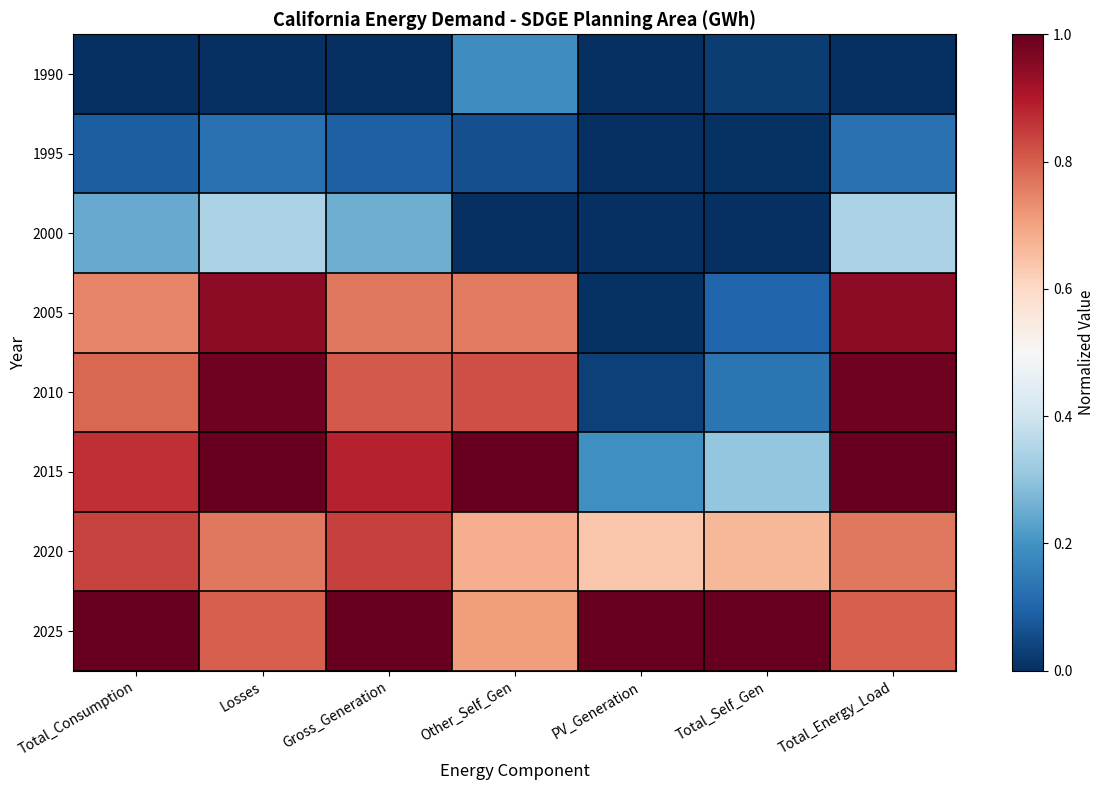

At how many categories does at least one series exceed 0?

7